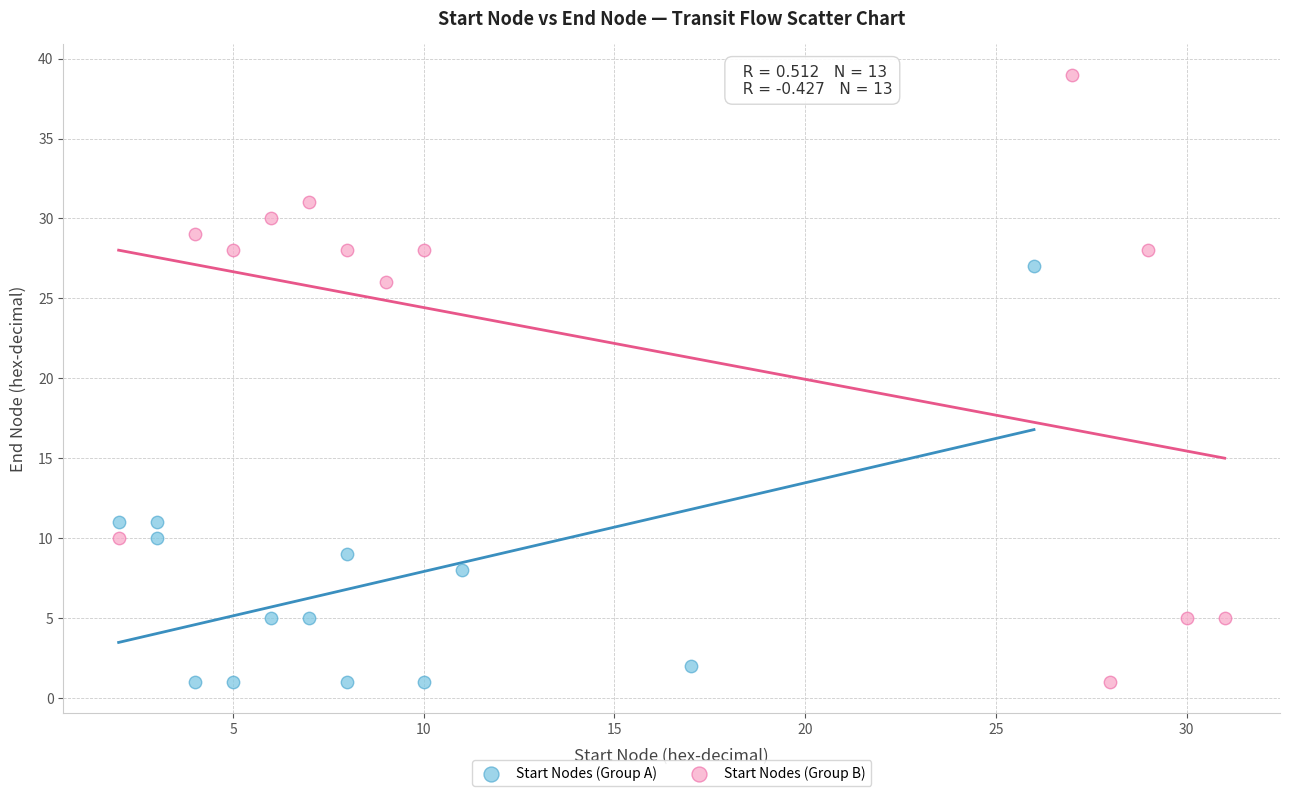

Which series has the largest Y range (max minus min)?

Start Nodes (Group B)